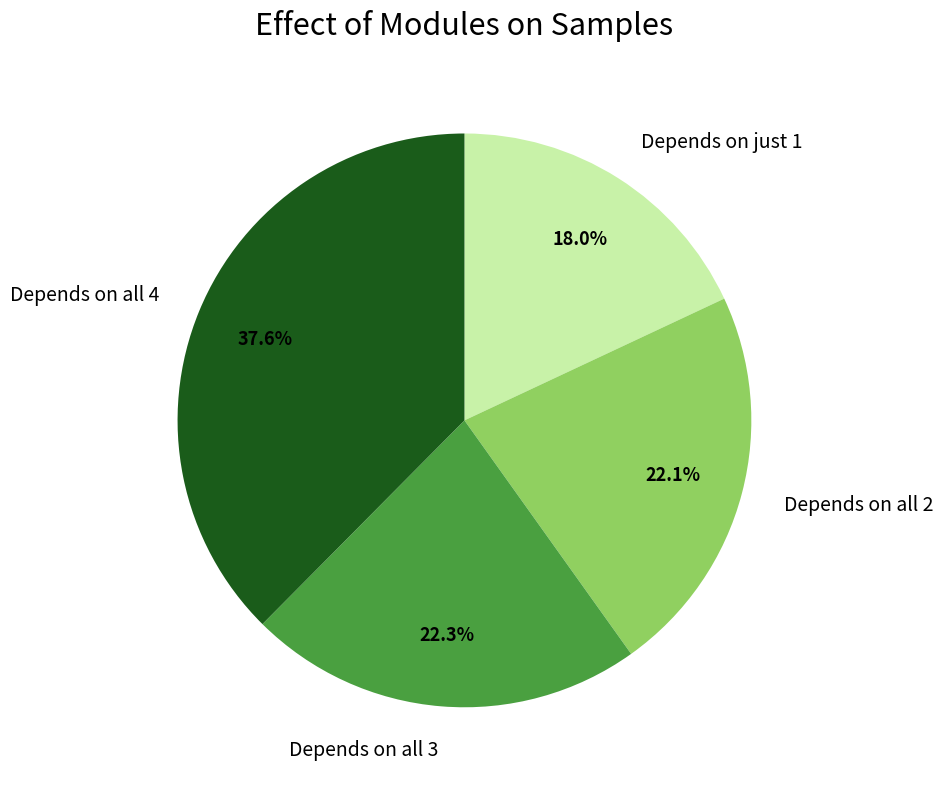

Which category has the smallest portion of the pie?

Depends on just 1